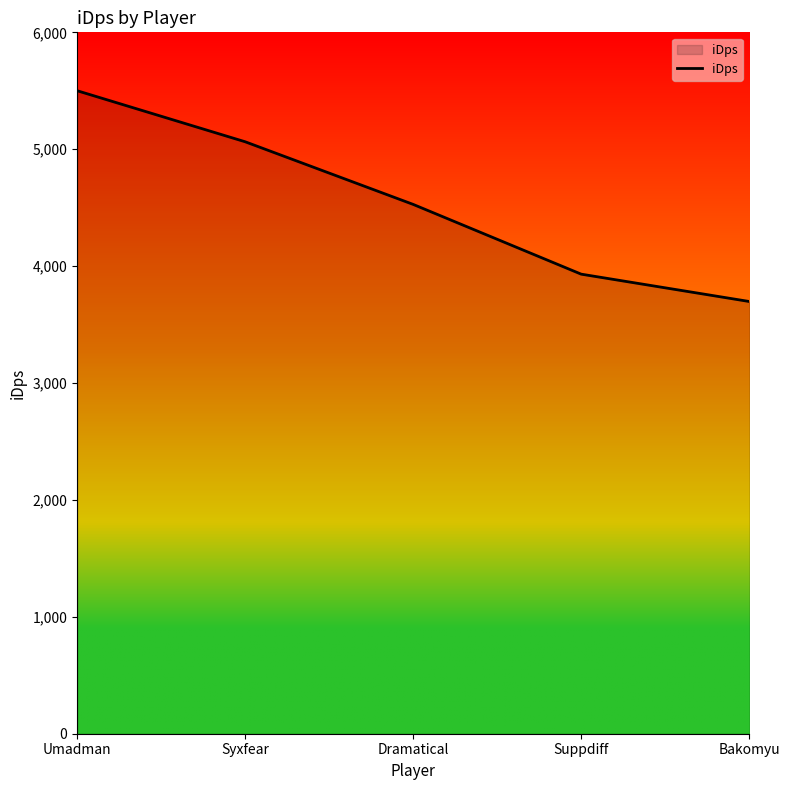

What is the ratio of the value at Syxfear to the value at Bakomyu?

1.4